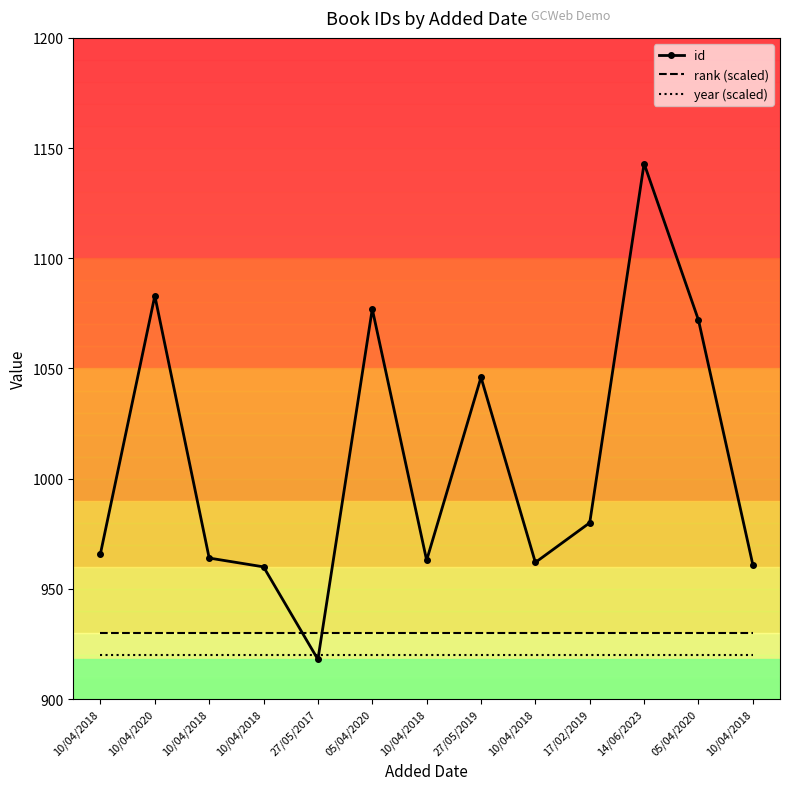

Where is the first local maximum for id?

10/04/2020